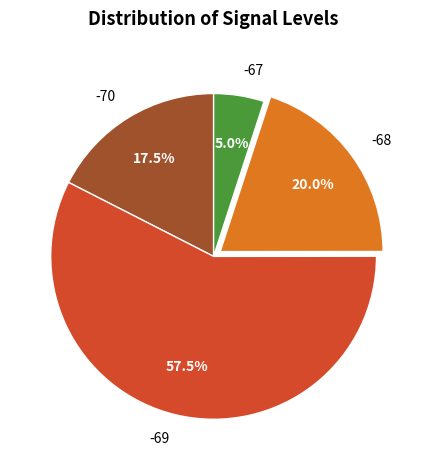

Approximately how many times larger is the value at -70 compared to -69?

0.3